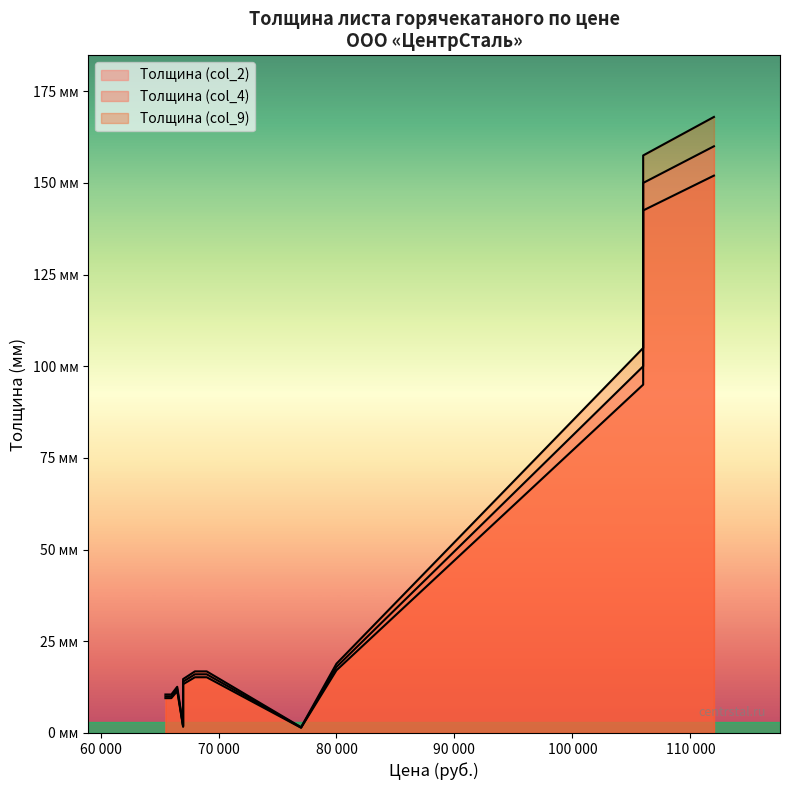

Which series has the largest range (max minus min)?

Толщина (col_9)